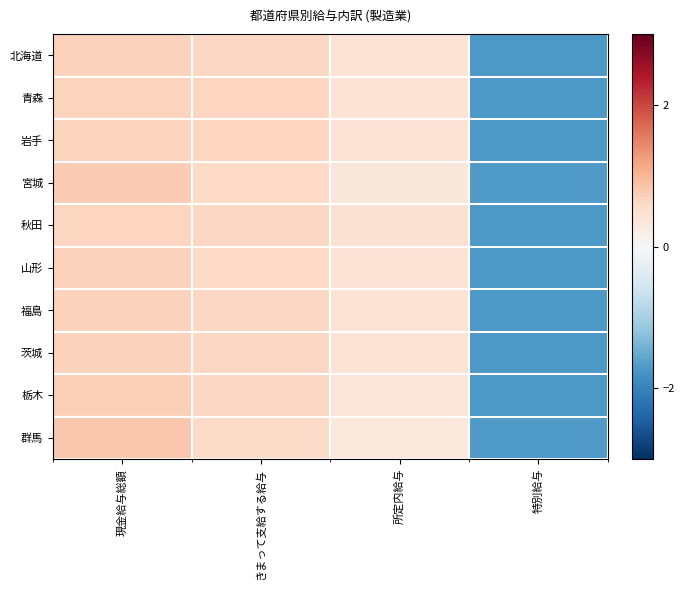

What is the difference between the highest and lowest values at 所定内給与?

0.1